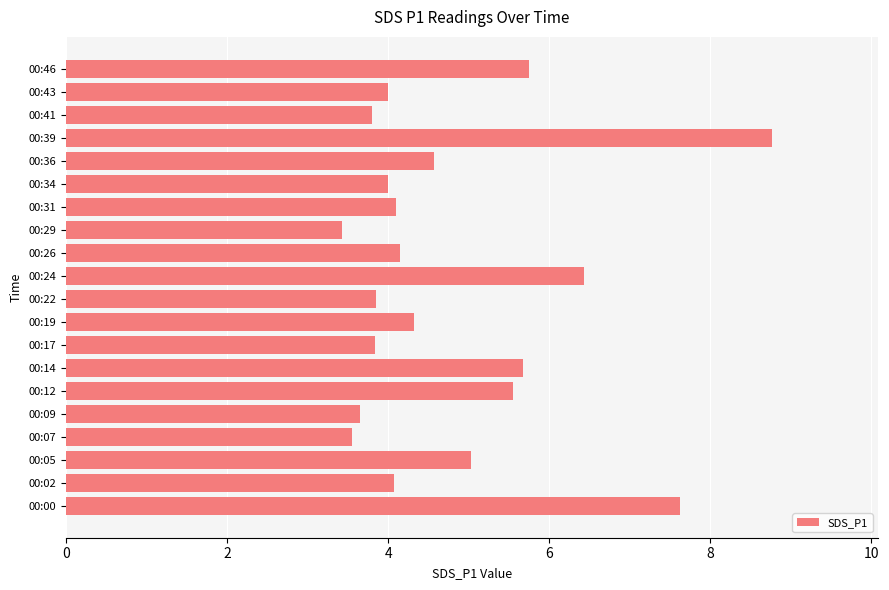

Approximately how many times larger is the value at 00:05 compared to 00:46?

0.9